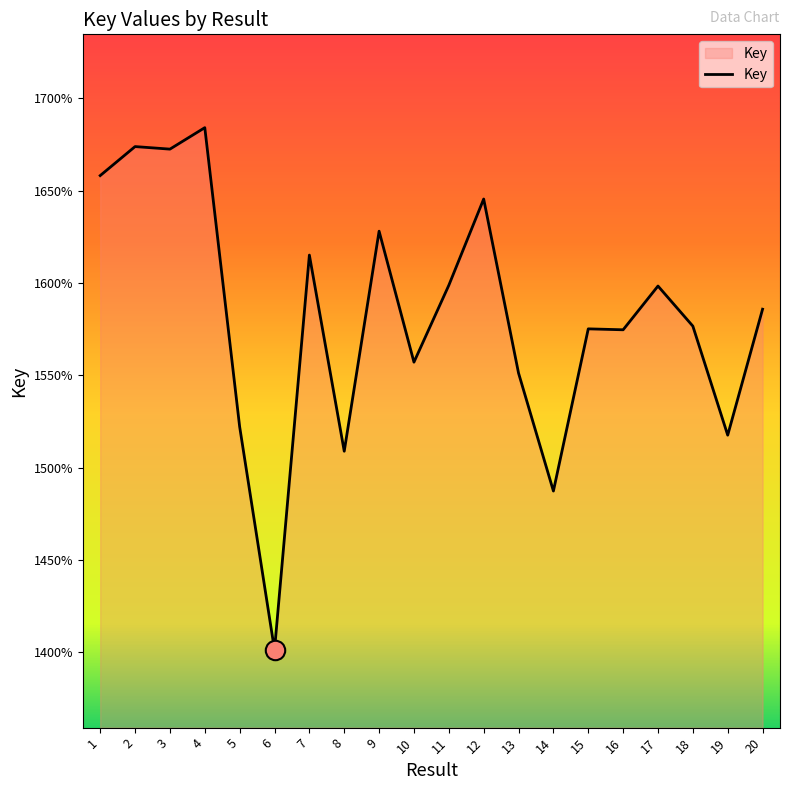

Does the chart have visible grid lines?

No